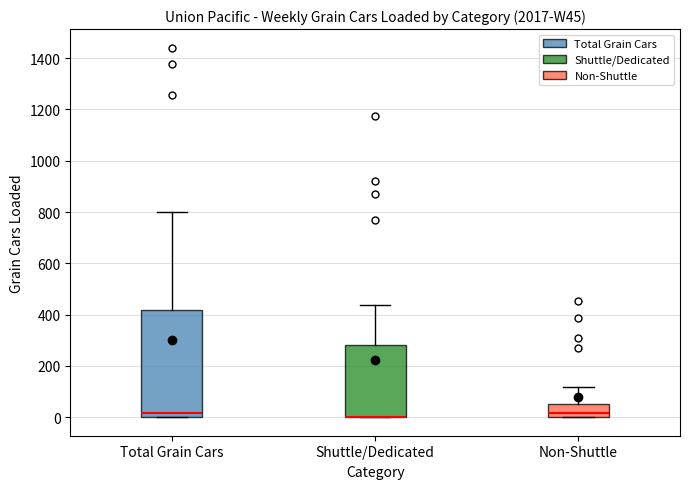

Where does the upper whisker of the box for Non-Shuttle end on the y-axis? The values are not printed on the chart, so give them approximately, as read against the axis.

120